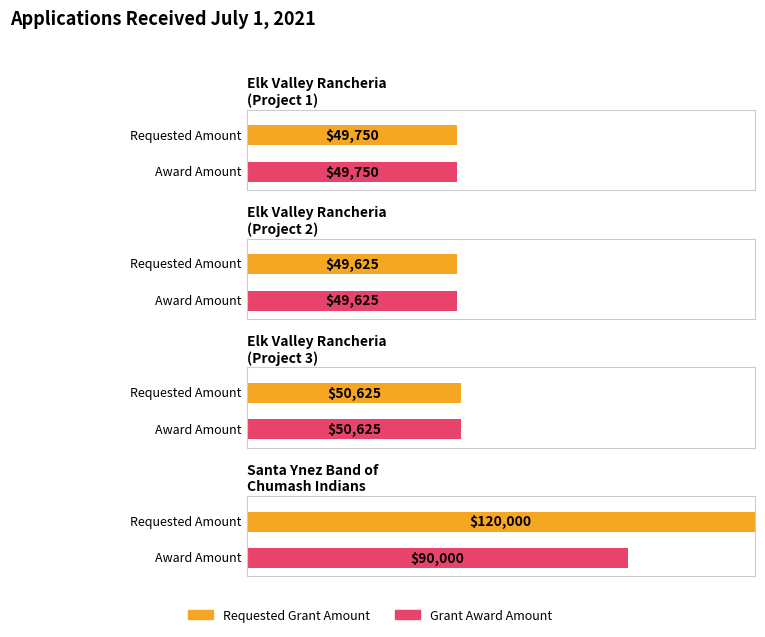

At which label is Grant Award Amount closest to 69812?

Elk Valley Rancheria
(Project 3)